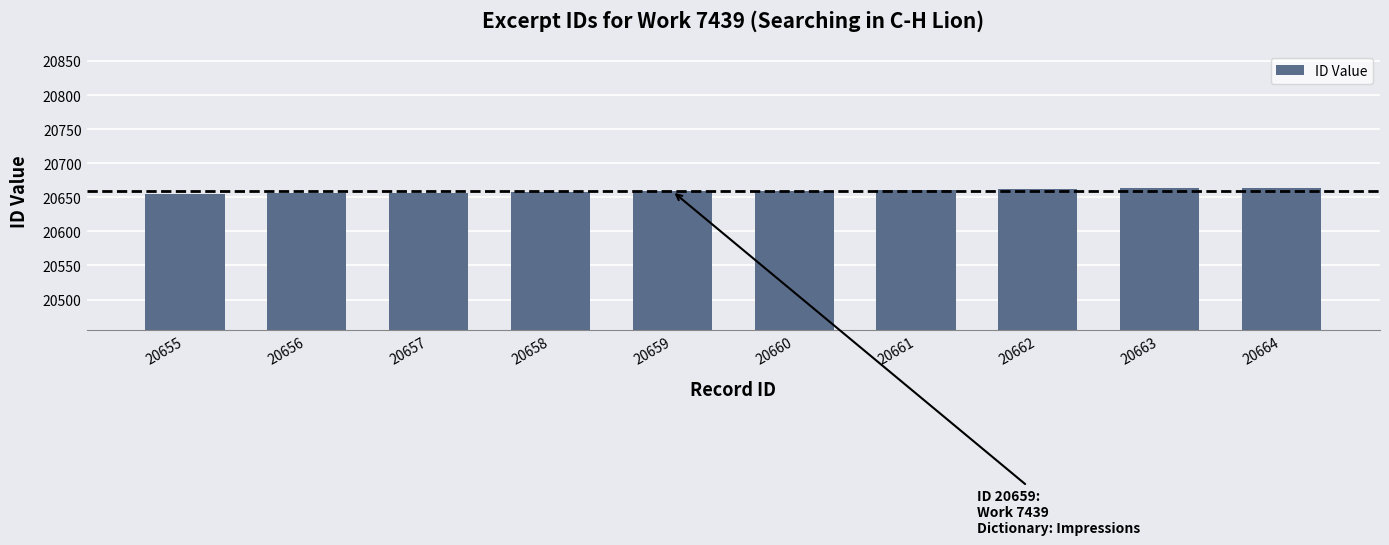

True or false: the data shows 4939 at 20659.

False